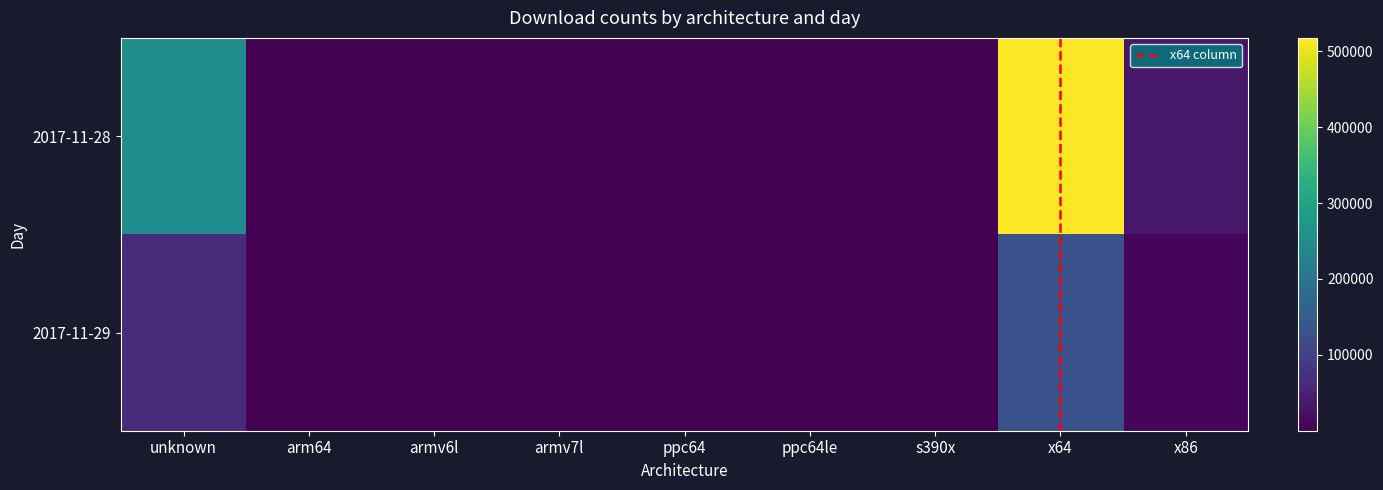

The value of 2017-11-29 at ppc64 is 17. True or false?

True